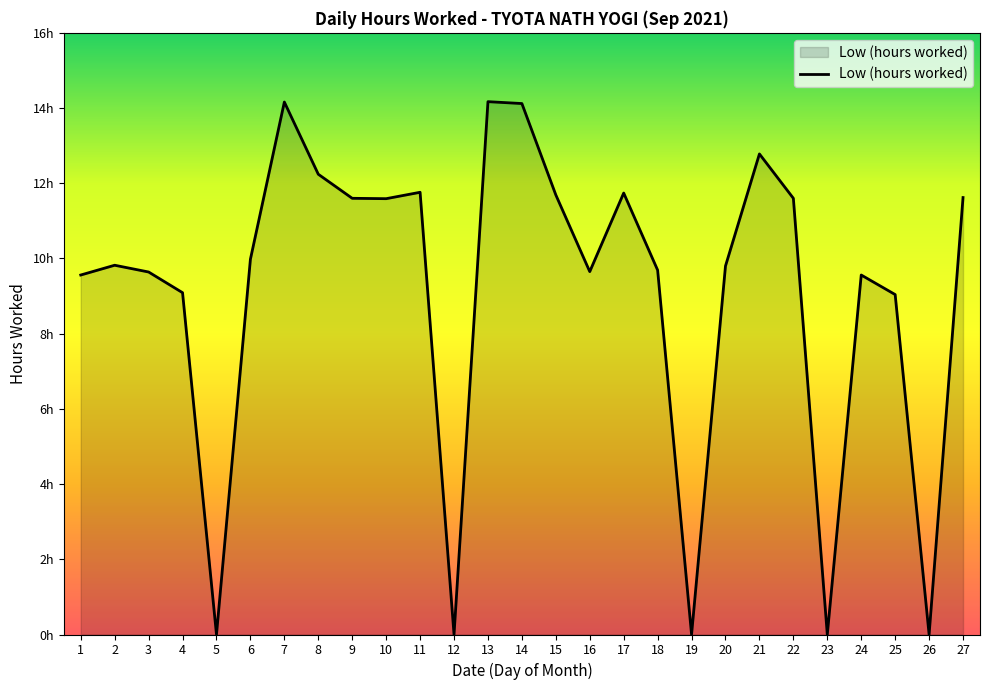

Does the chart have visible grid lines?

No